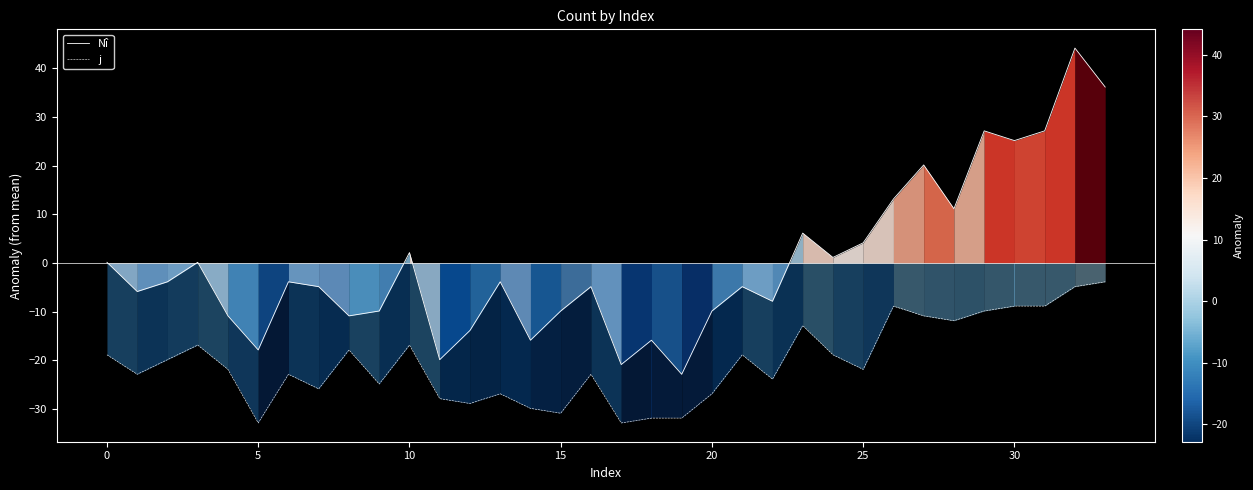

True or false: Nî and j intersect in this chart.

False